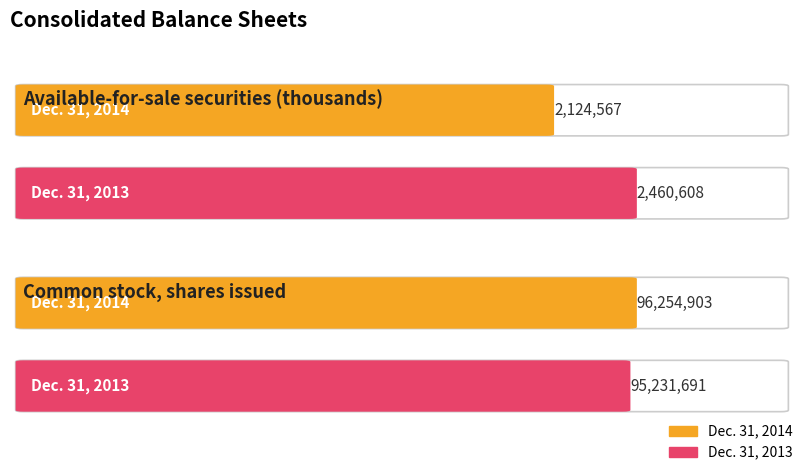

Is it true that Dec. 31, 2013 equals 3902305 at Available-for-sale securities (thousands)?

False